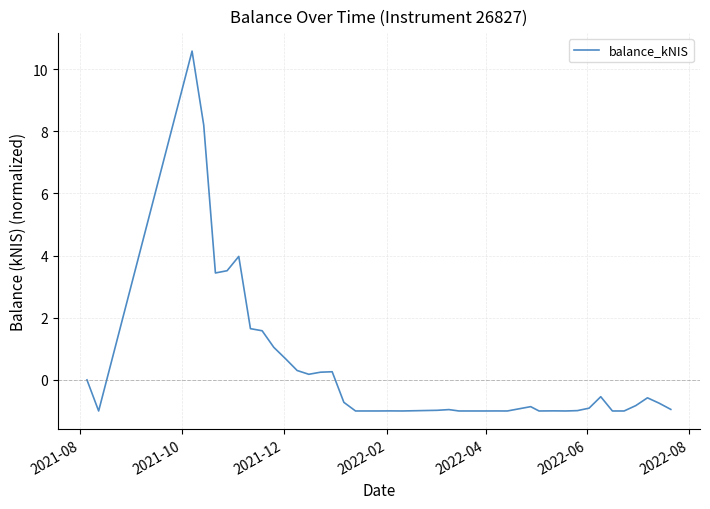

What is the smallest value displayed?

-1.0